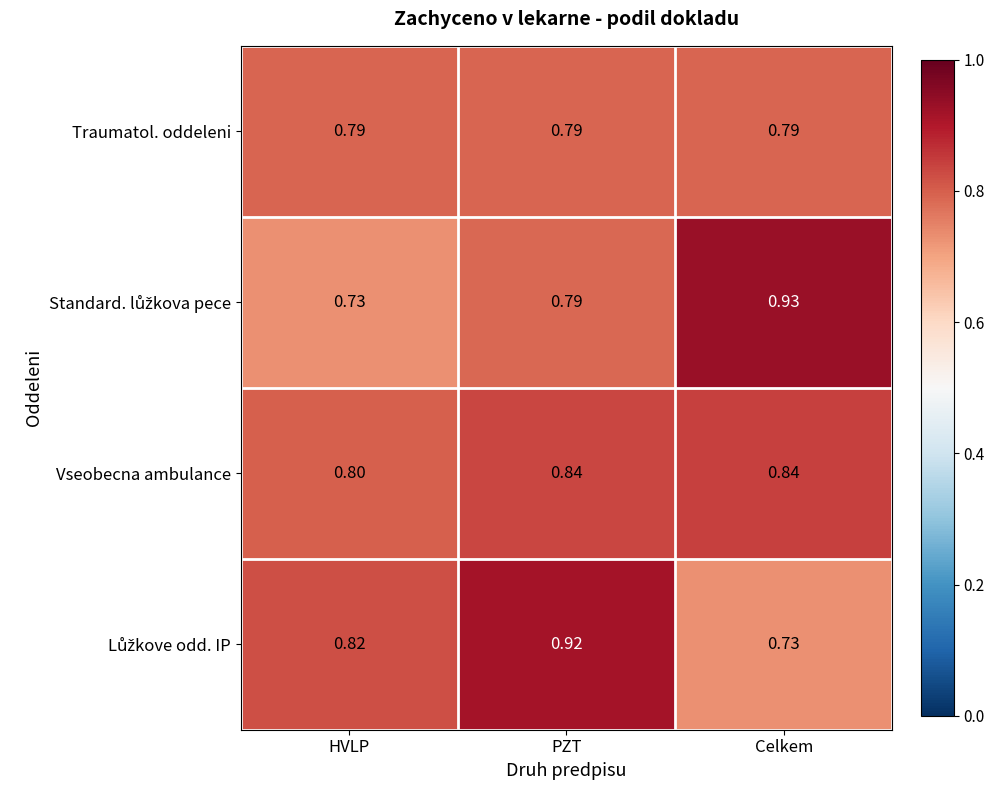

At which category is the sum across all series the highest?

PZT